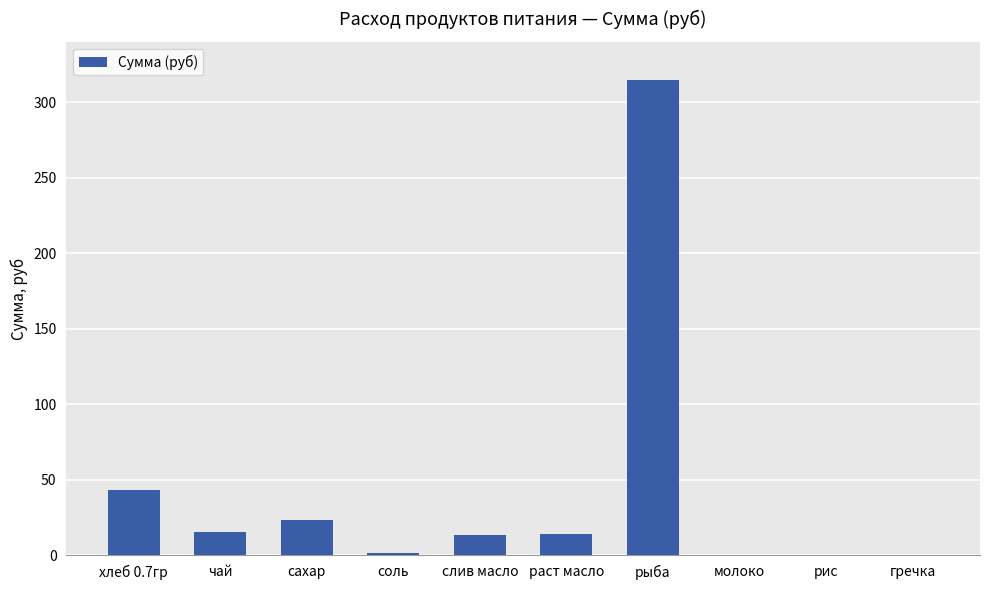

True or false: the data shows 315.0 at рыба.

True